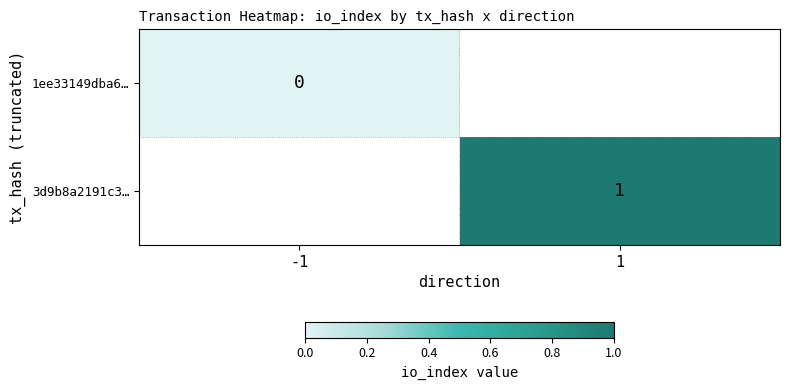

Count the number of data series in this chart.

2